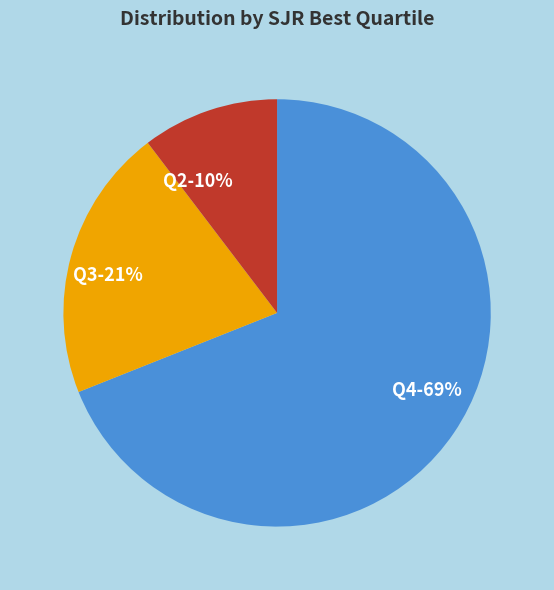

What is the largest slice in the pie chart?

Q4